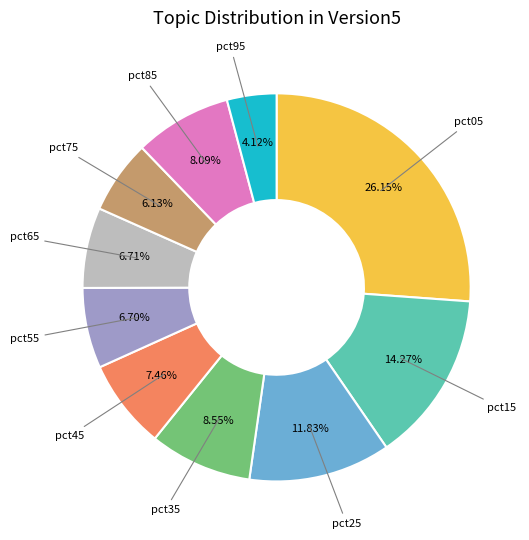

Is there any slice that represents more than half of the pie?

No